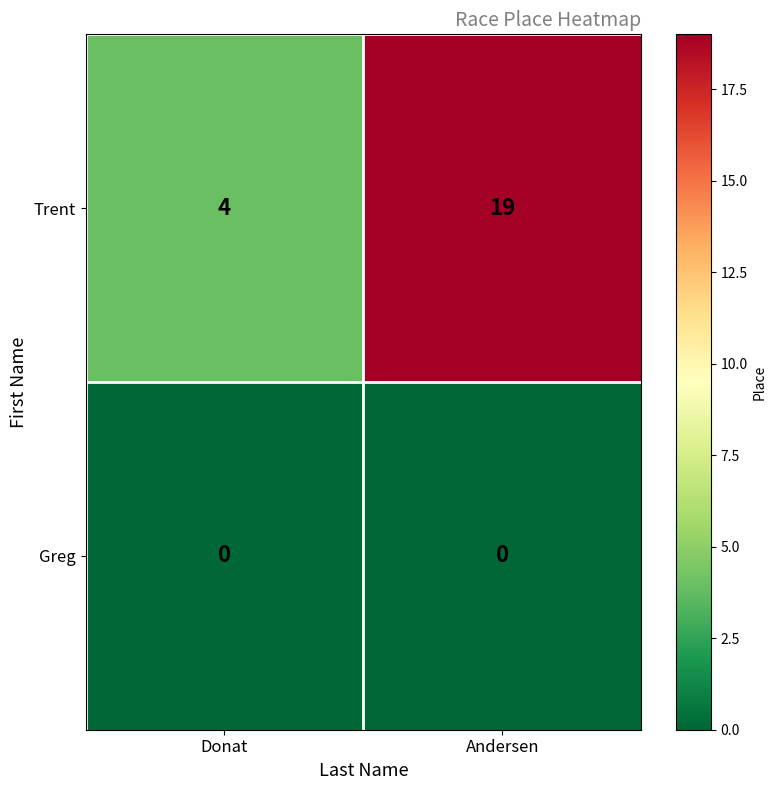

What is the sum of all Trent values?

23